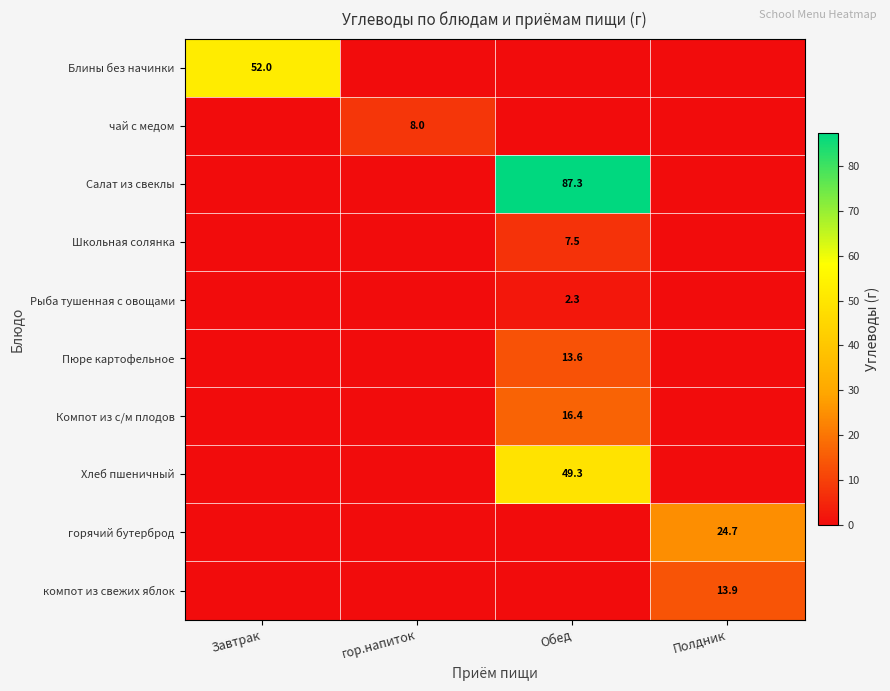

True or false: компот из свежих яблок has a value of 13.9 at Полдник.

True